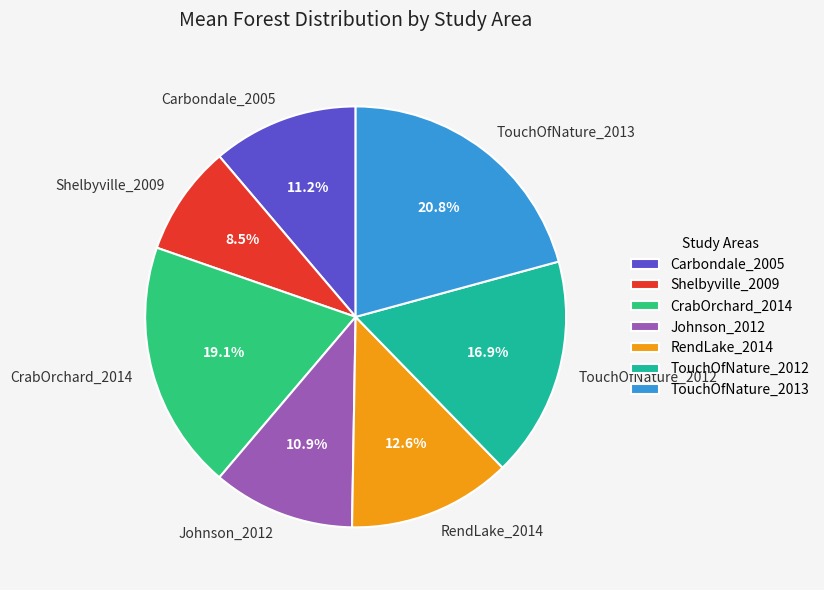

Which slice is the smallest?

Shelbyville_2009